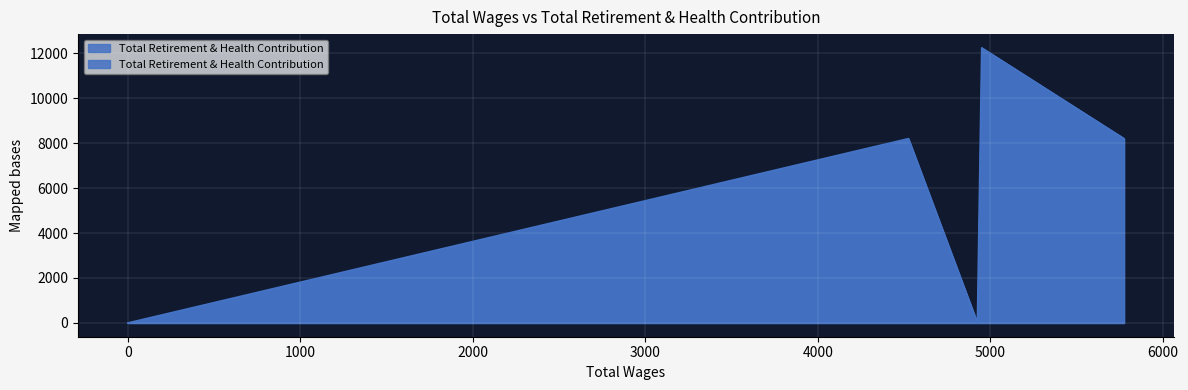

True or false: there are more than 1 points higher than both neighbors.

True